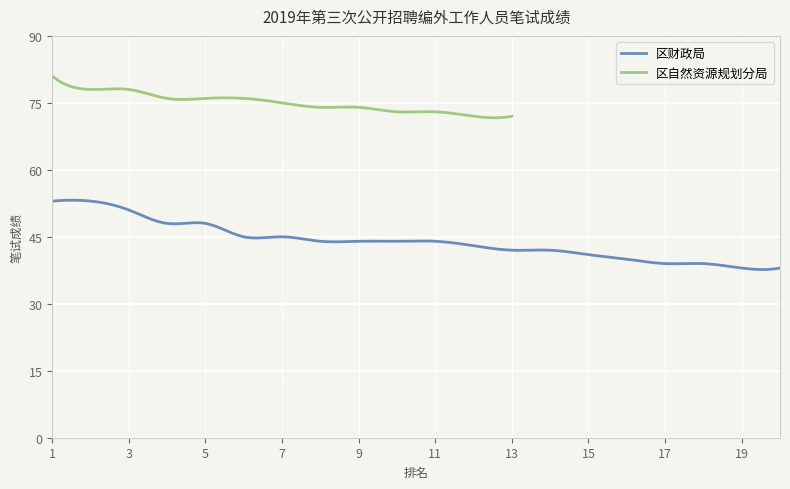

Between 6 and 10, which is larger?

6